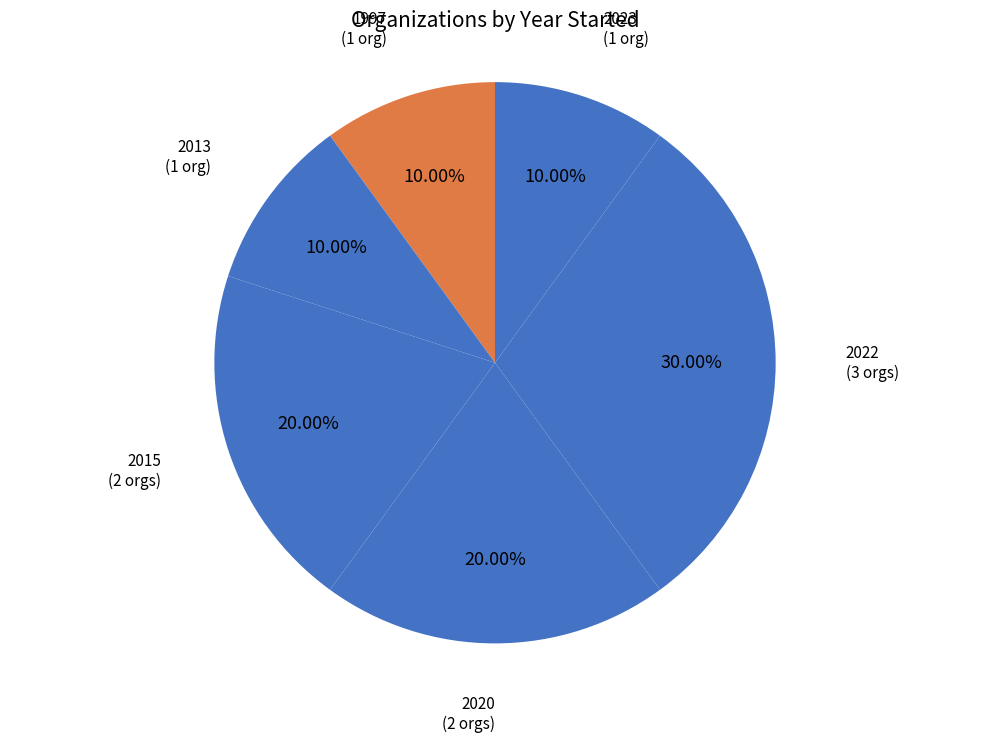

Approximately how many times larger is the value at 2020 compared to 2022?

0.7